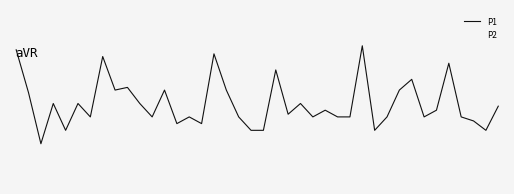

What are all the series names shown in the legend?

P1, P2